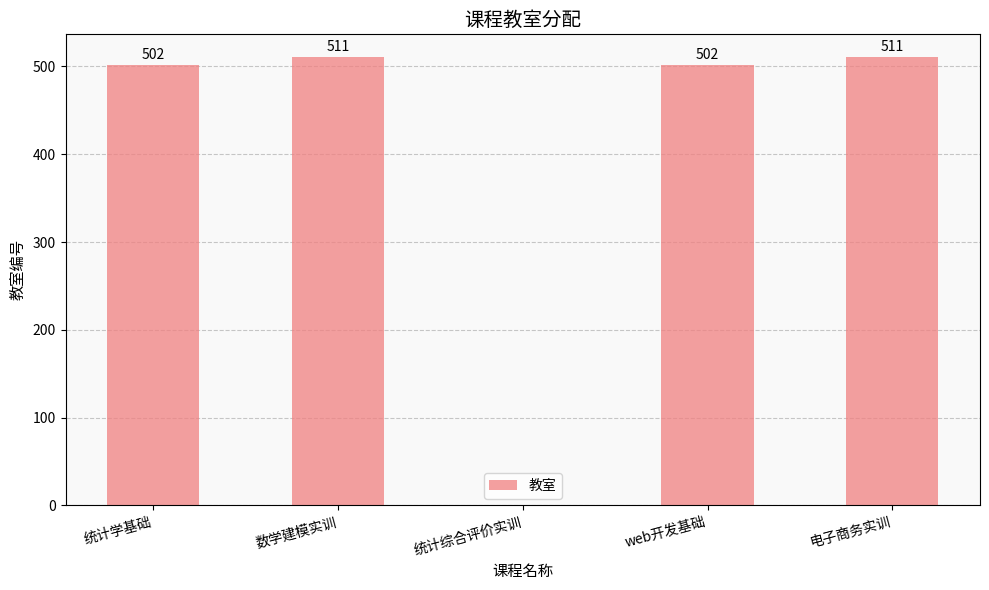

What is the sum of the values at 统计学基础 and 数学建模实训?

1013